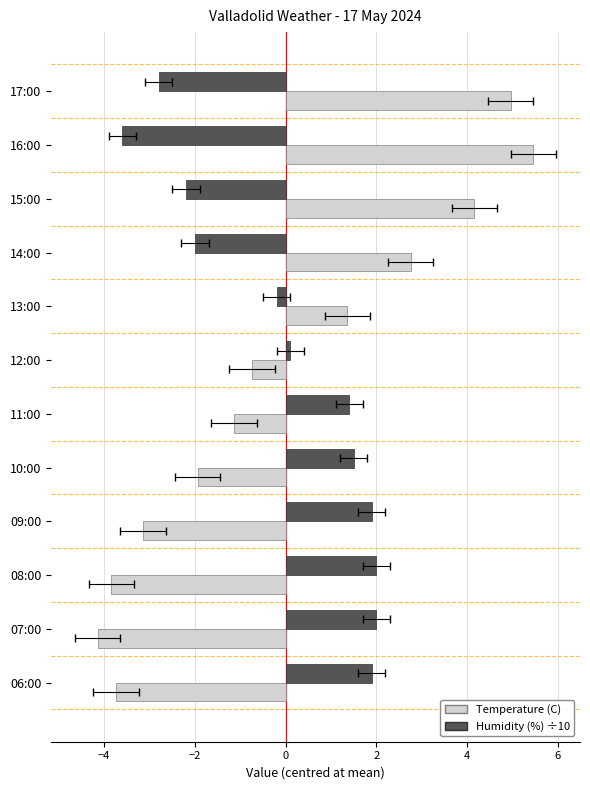

Is it true that Humidity (%) ÷10 equals 0.9 at 11:00?

False